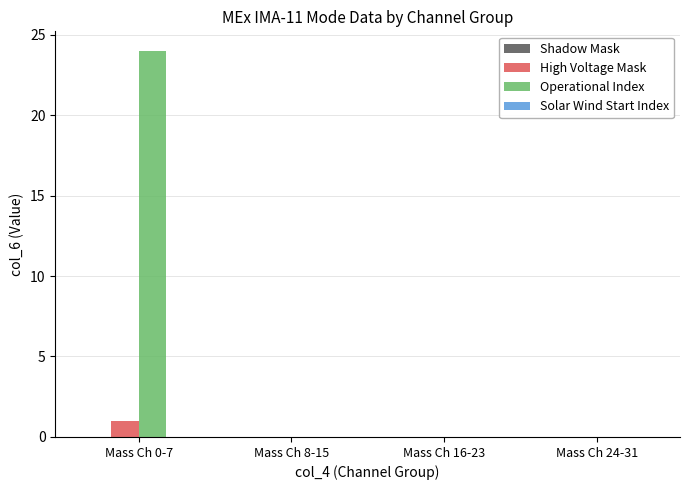

Which series has the largest total across all categories?

Operational Index